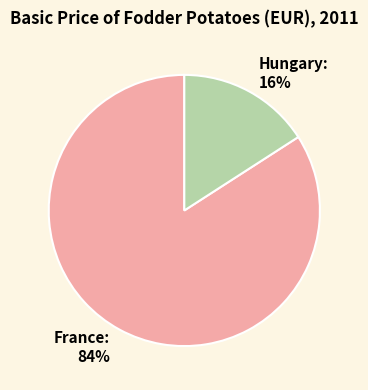

To the nearest percent, what is the difference between the largest and smallest slice percentages?

68%